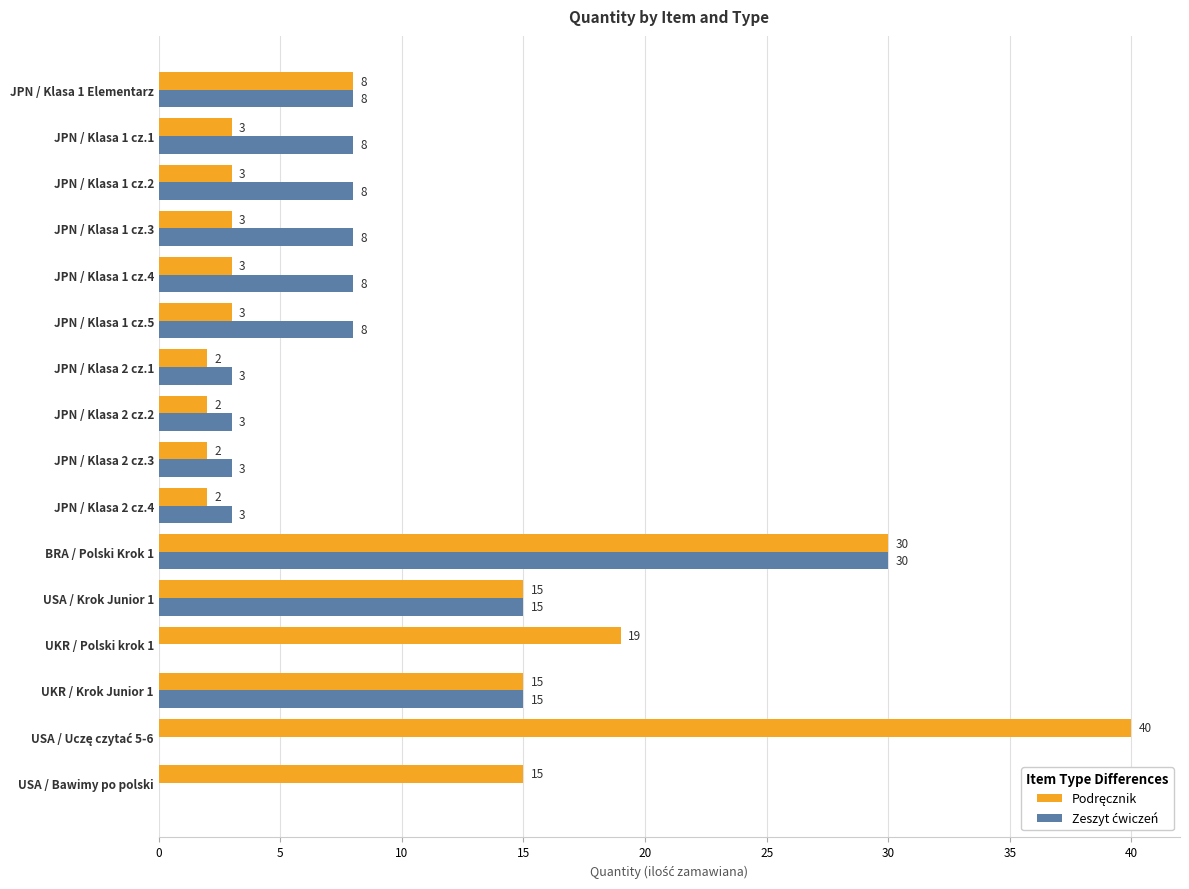

What is the total value across all series at JPN / Klasa 1 cz.1?

11